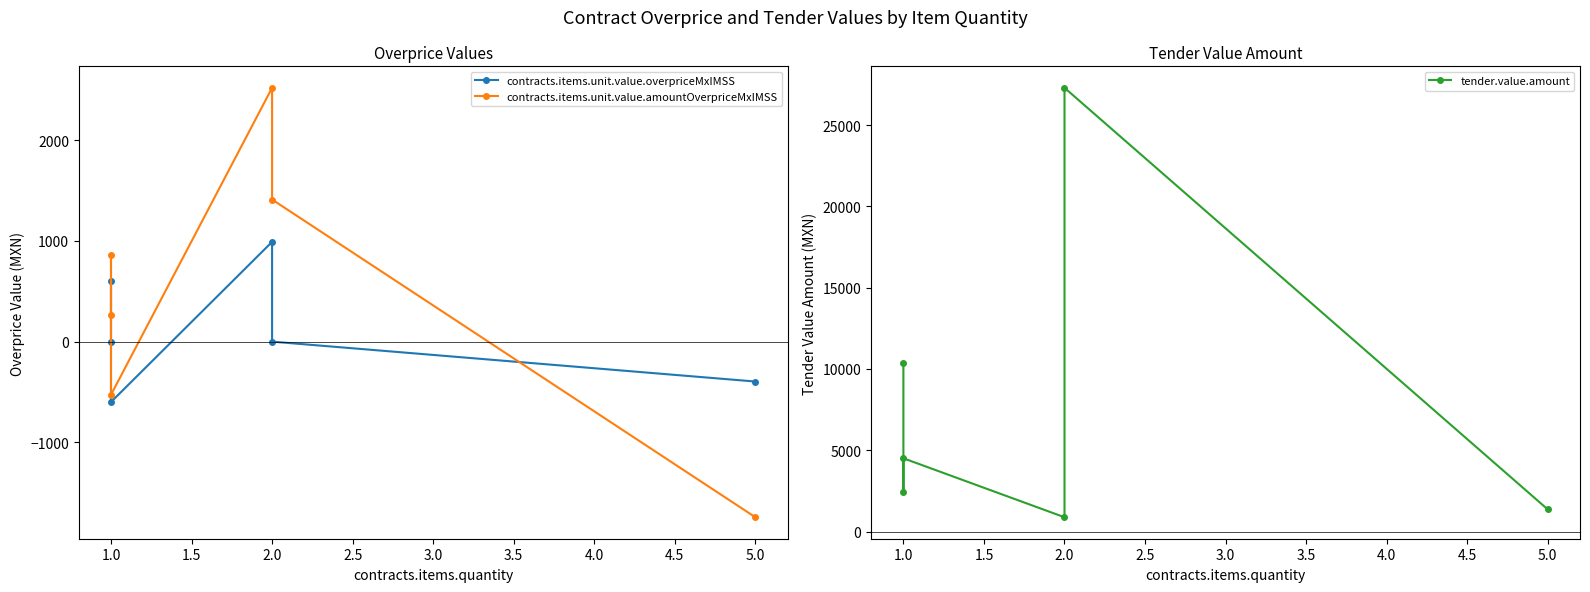

What is the smallest value displayed?

-1744.8